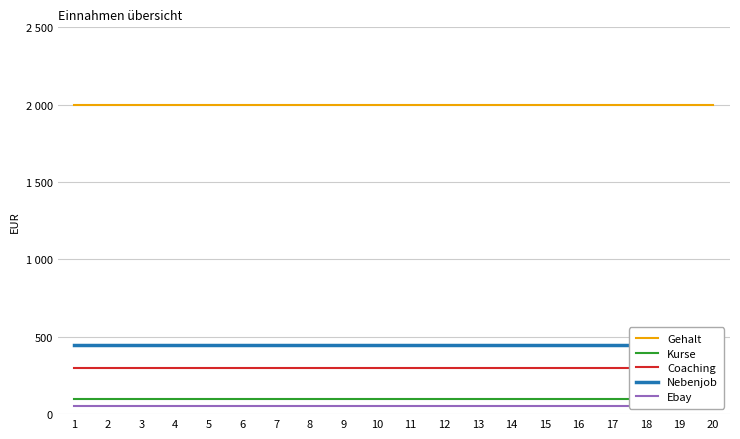

True or false: Kurse and Gehalt cross at least once.

False